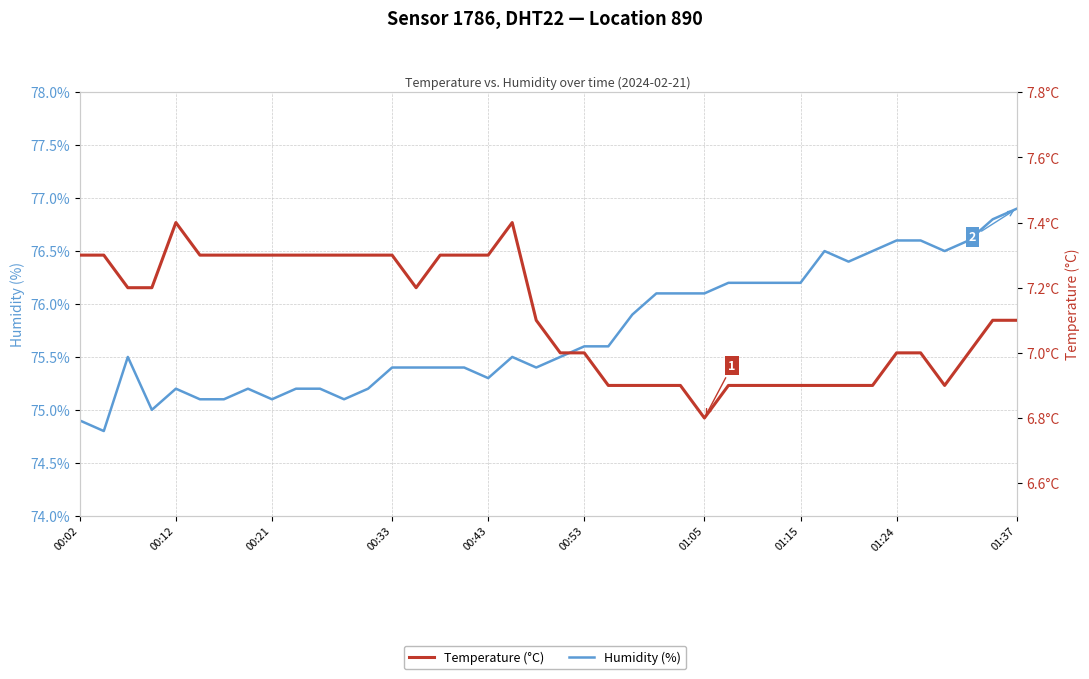

The value of Humidity (%) at 28 is 135.4. True or false?

False